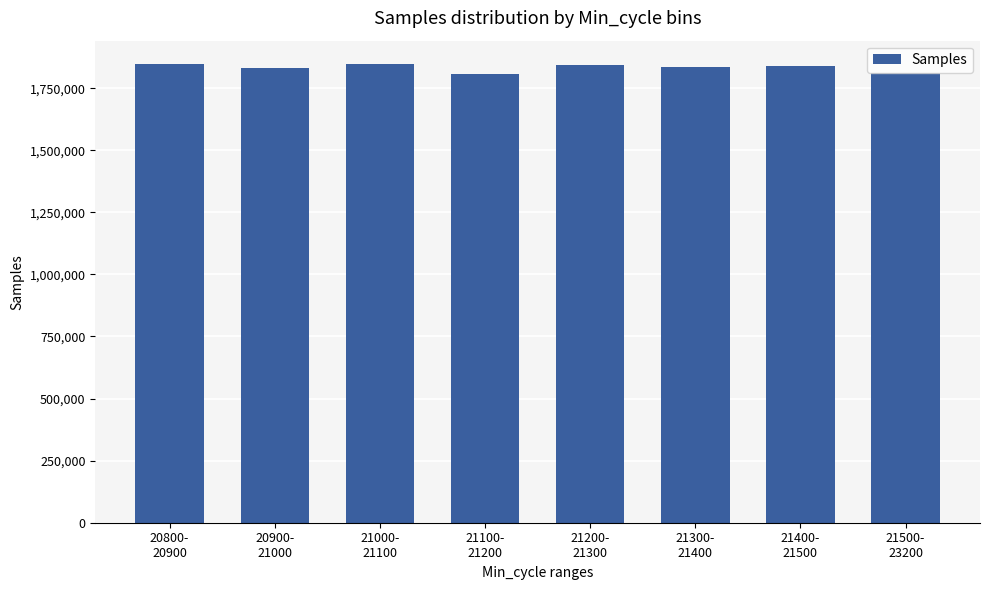

What is the minimum value shown in the chart?

1806128.0